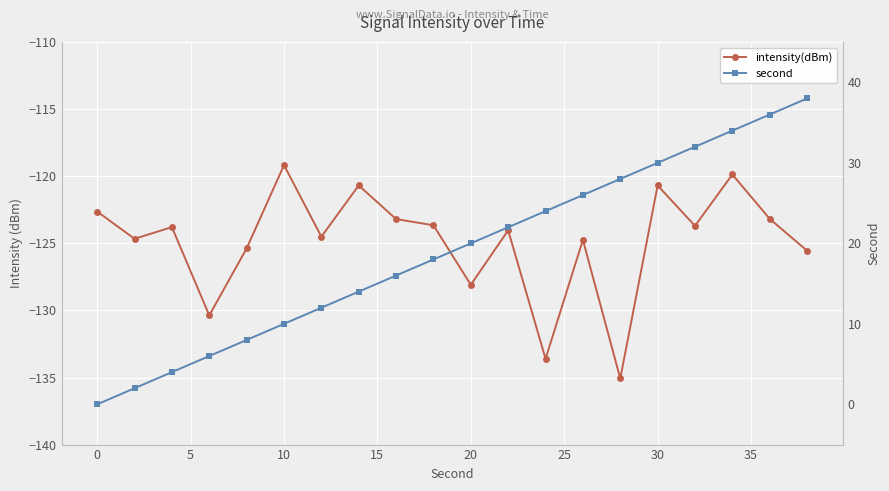

What is the lowest value of the intensity(dBm) series?

-135.1